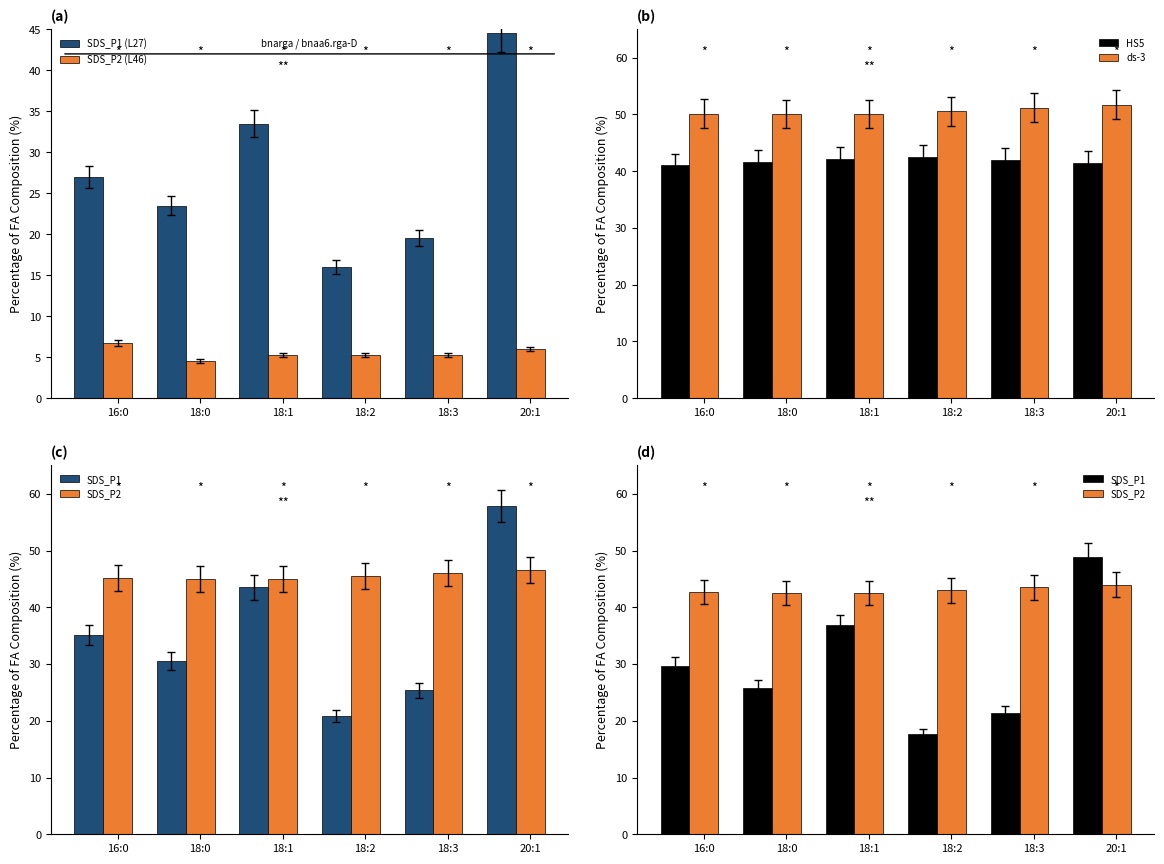

True or false: SDS_P2 (L46) has a value of 3.1 at 18:3.

False